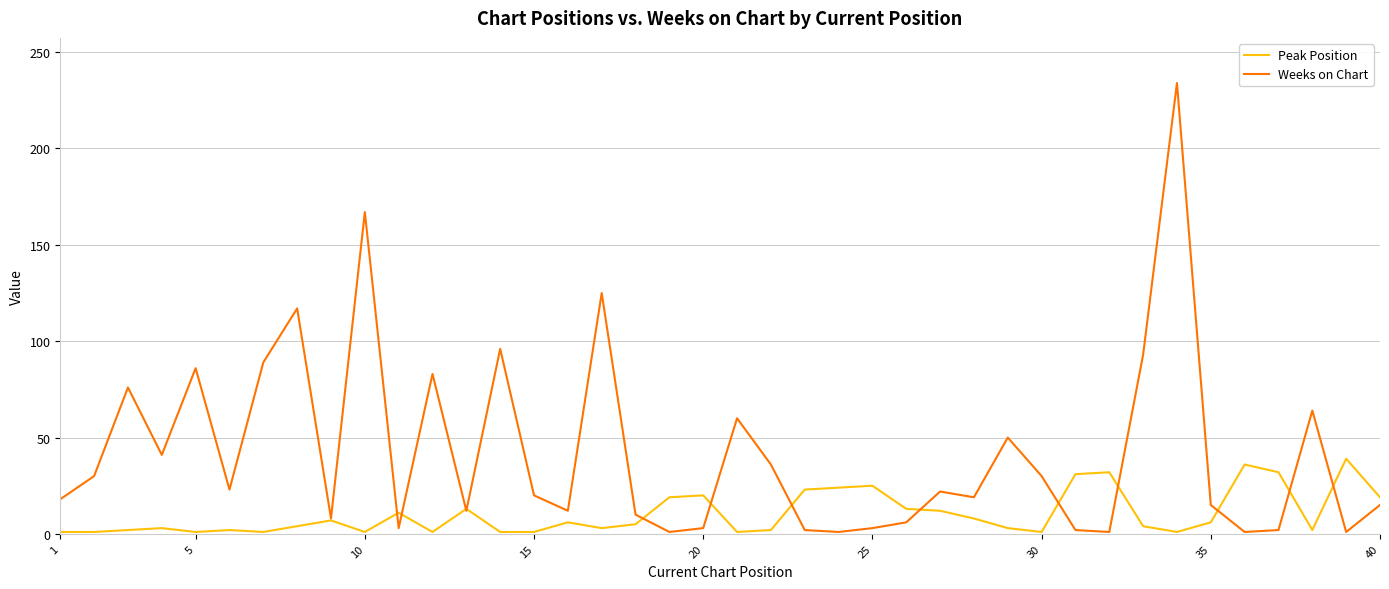

Which series has the largest range (max minus min)?

Weeks on Chart